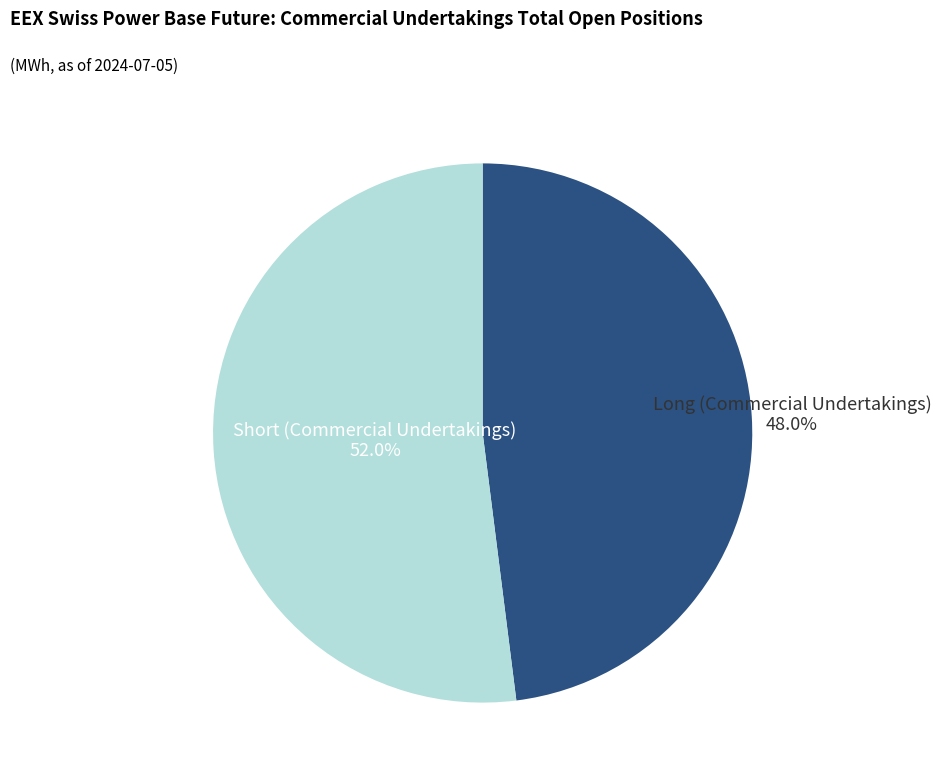

Does any single category account for the majority?

Yes